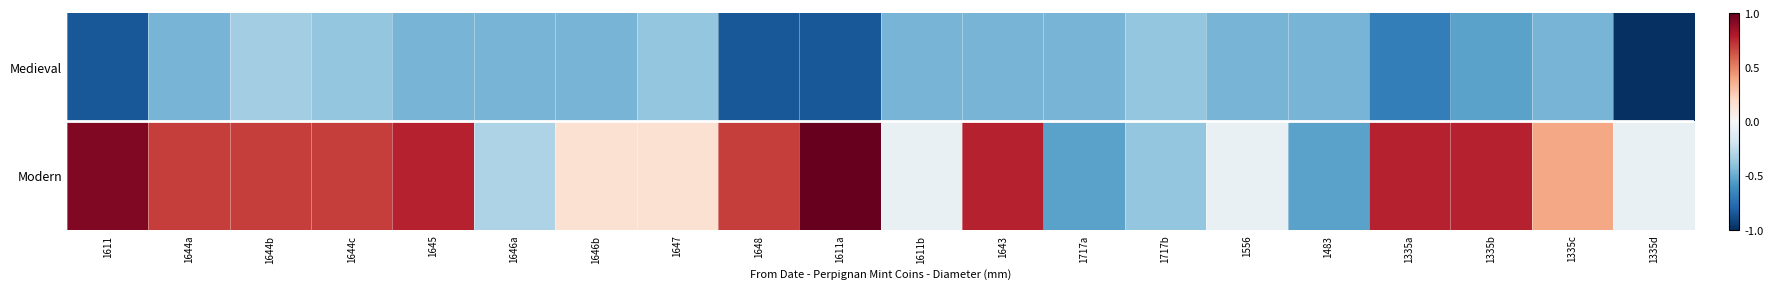

What is the total value across all series at 1611?

0.1